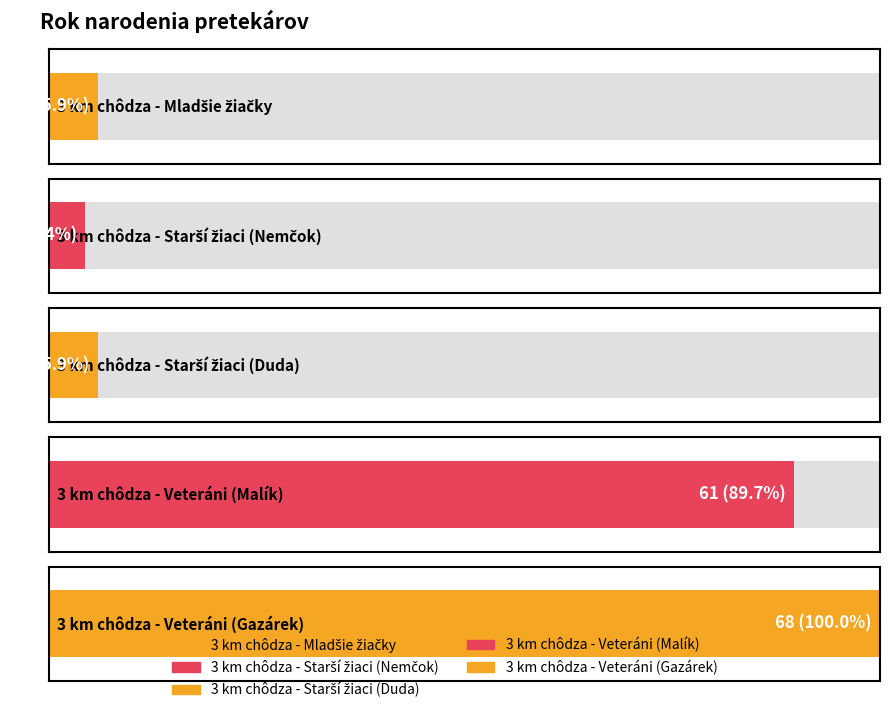

True or false: the data shows 4 at 3 km chôdza - Mladšie žiačky.

True